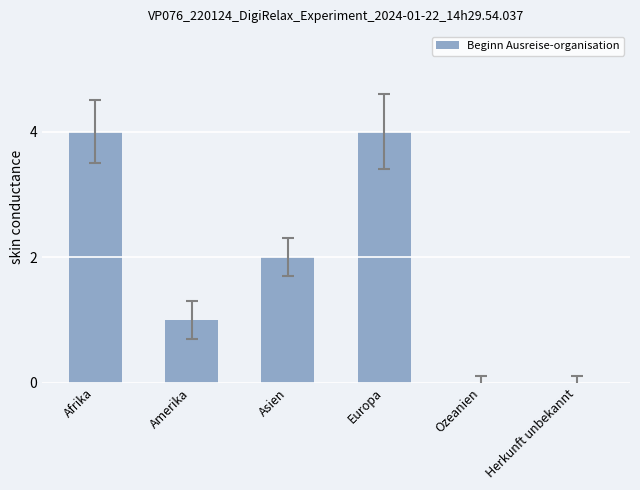

Approximately how many times larger is the value at Amerika compared to Asien?

0.5